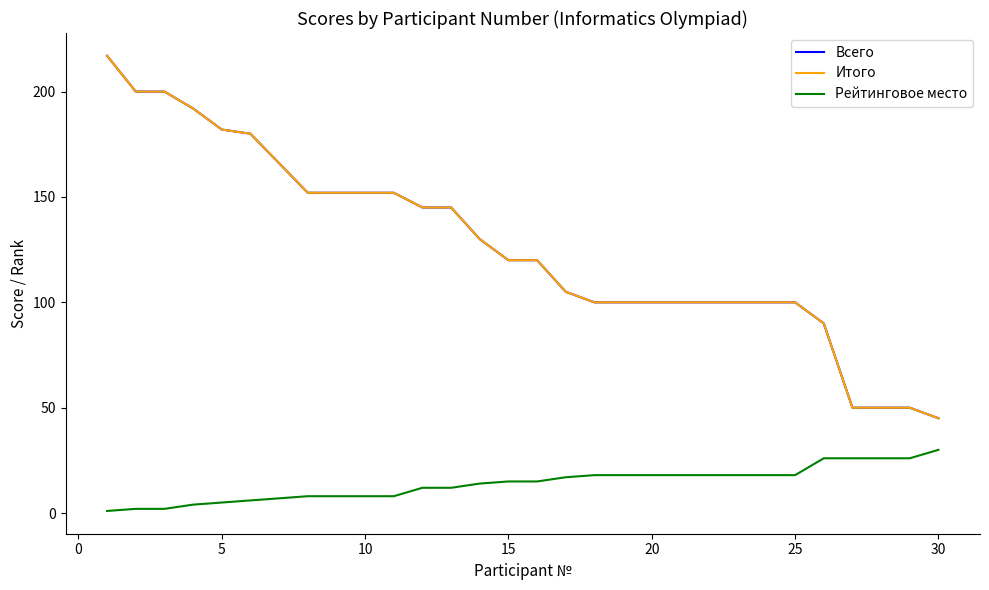

True or false: Итого and Всего intersect in this chart.

False